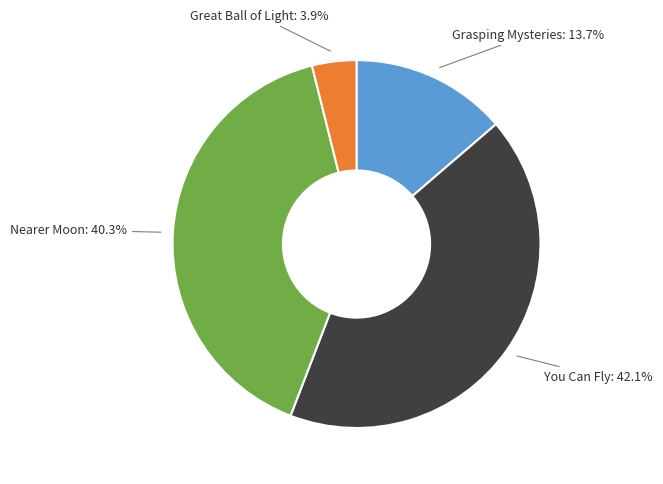

Does any single category account for the majority?

No